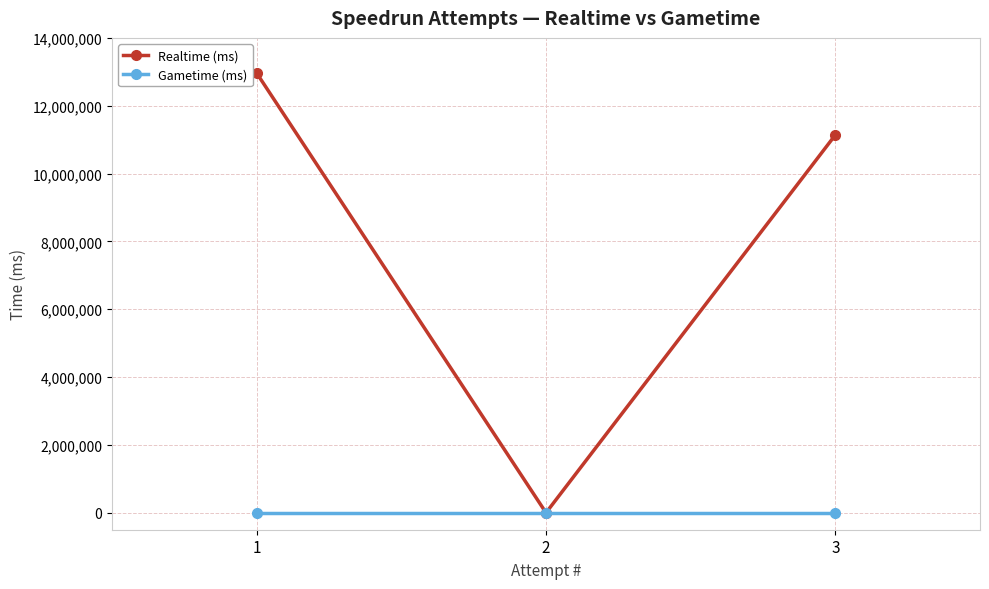

What is the value of the Realtime (ms) point at the 3rd from the left?

11138687